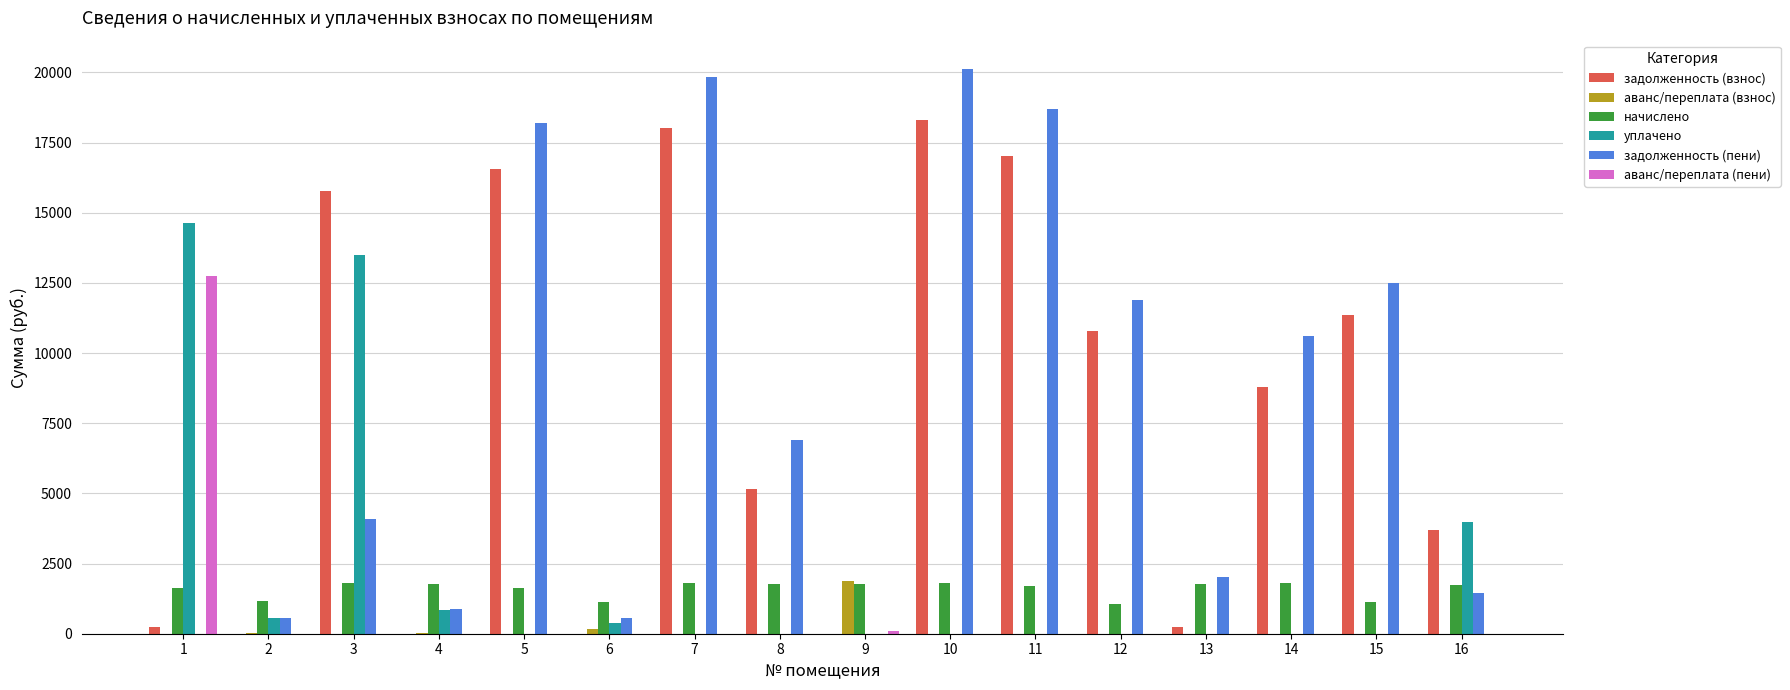

What is the maximum value shown in the chart?

20125.6